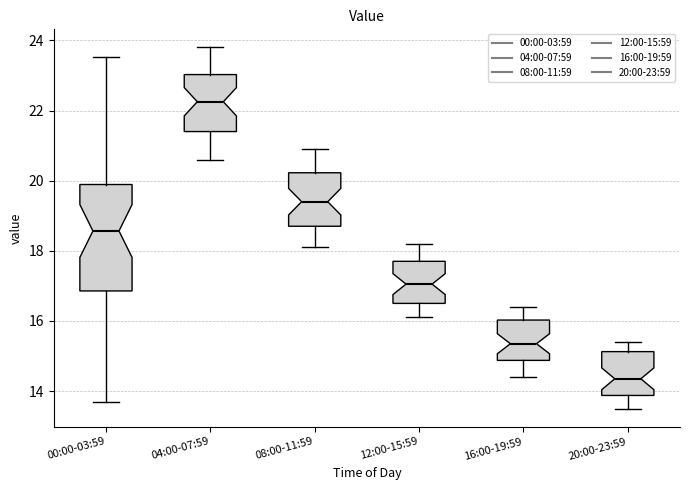

Reading left to right, transcribe this box plot: for each box, give where its median line is, the range the box spans, and where its two whiskers end, as read against the y-axis. The values are not printed on the chart, so give them approximately, as read against the axis.

00:00-03:59: median 18.6, box 16.8 to 19.8, whiskers 13.8 to 23.6
04:00-07:59: median 22.2, box 21.4 to 23.0, whiskers 20.6 to 23.8
08:00-11:59: median 19.4, box 18.8 to 20.2, whiskers 18.2 to 21.0
12:00-15:59: median 17.0, box 16.6 to 17.8, whiskers 16.2 to 18.2
16:00-19:59: median 15.4, box 14.8 to 16.0, whiskers 14.4 to 16.4
20:00-23:59: median 14.4, box 13.8 to 15.2, whiskers 13.6 to 15.4